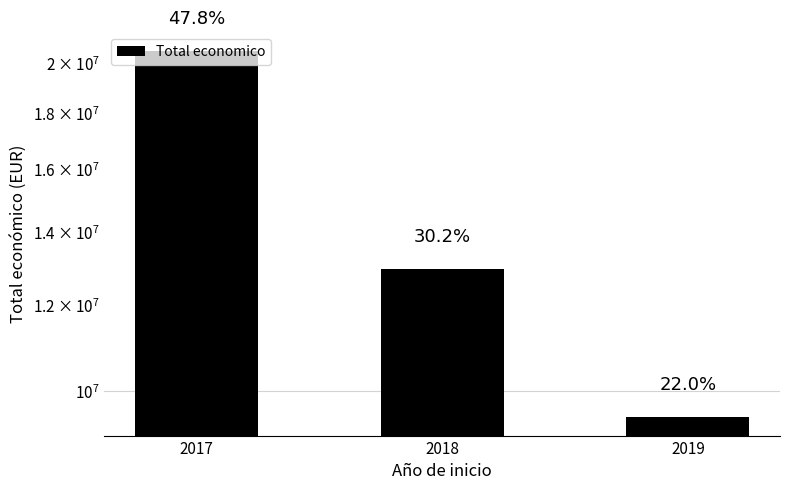

Reading left to right, extract all data points from this chart.

20555624	12959238	9465383